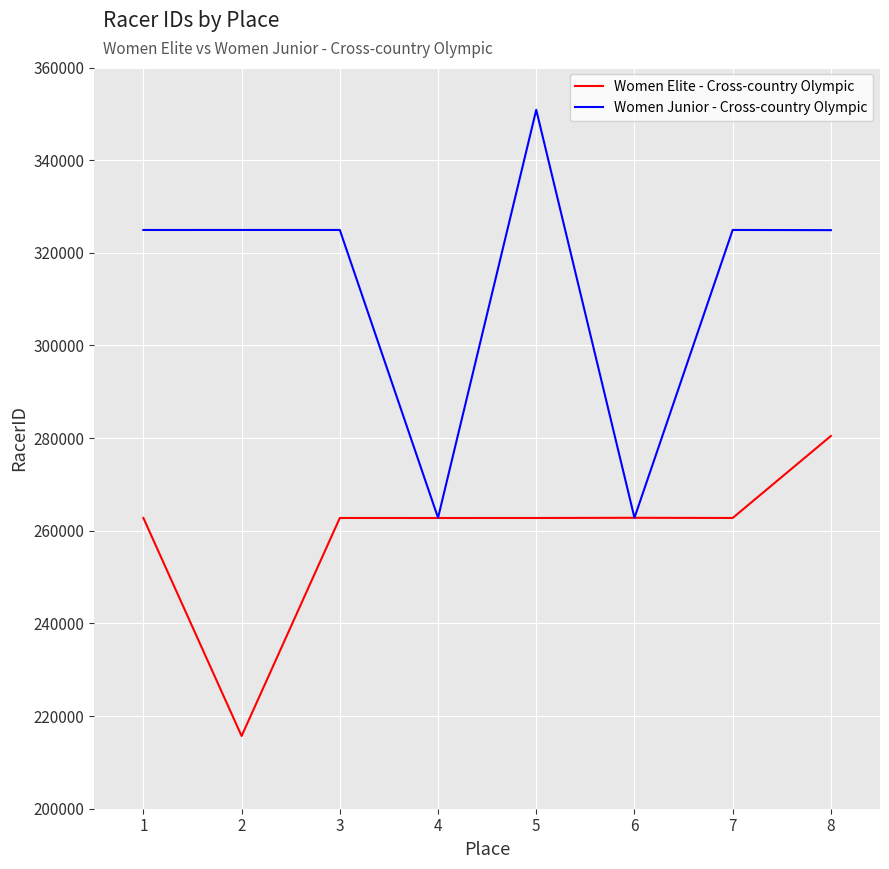

What is the difference between the highest and lowest values at 7?

62168